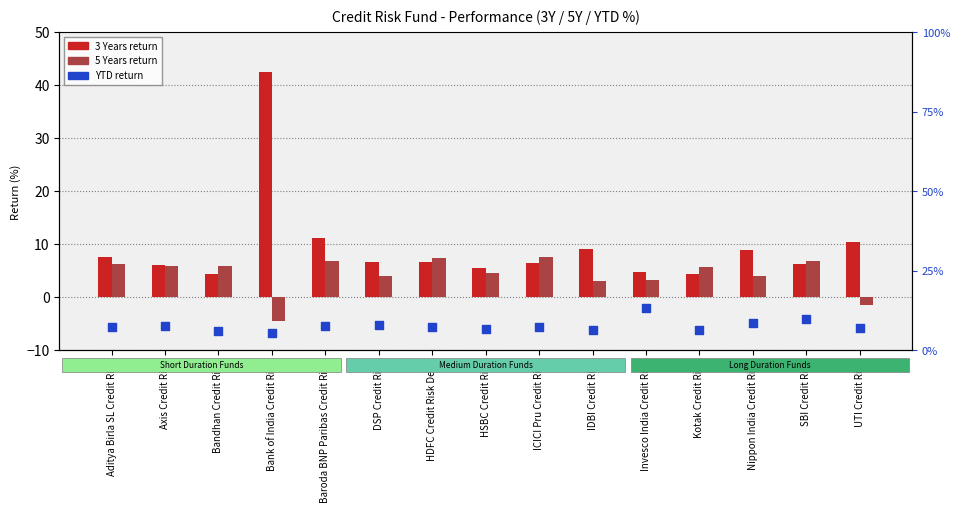

Is the value of 5 Years at SBI Credit Risk greater than the value of YTD at SBI Credit Risk?

No